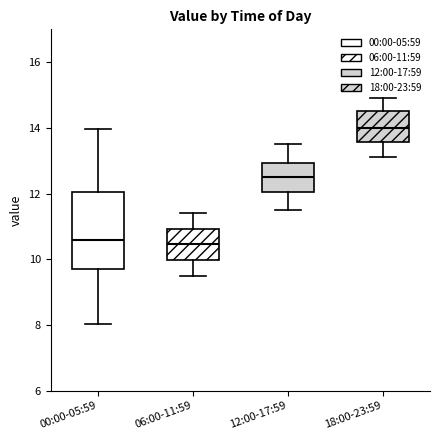

Reading left to right, read every box against the y-axis: the position of its median line, the range the box covers, and the ends of its whiskers. The values are not printed on the chart, so give them approximately, as read against the axis.

00:00-05:59: median 10.6, box 9.8 to 12.0, whiskers 8.0 to 14.0
06:00-11:59: median 10.4, box 10.0 to 11.0, whiskers 9.6 to 11.4
12:00-17:59: median 12.6, box 12.0 to 13.0, whiskers 11.6 to 13.6
18:00-23:59: median 14.0, box 13.6 to 14.6, whiskers 13.2 to 15.0